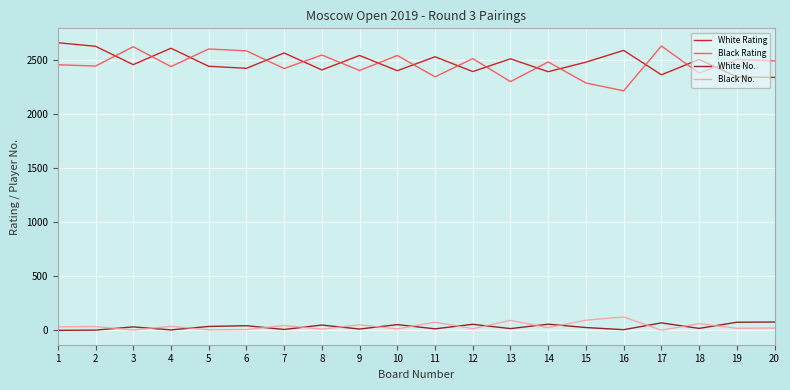

What is the maximum value for White Rating?

2663